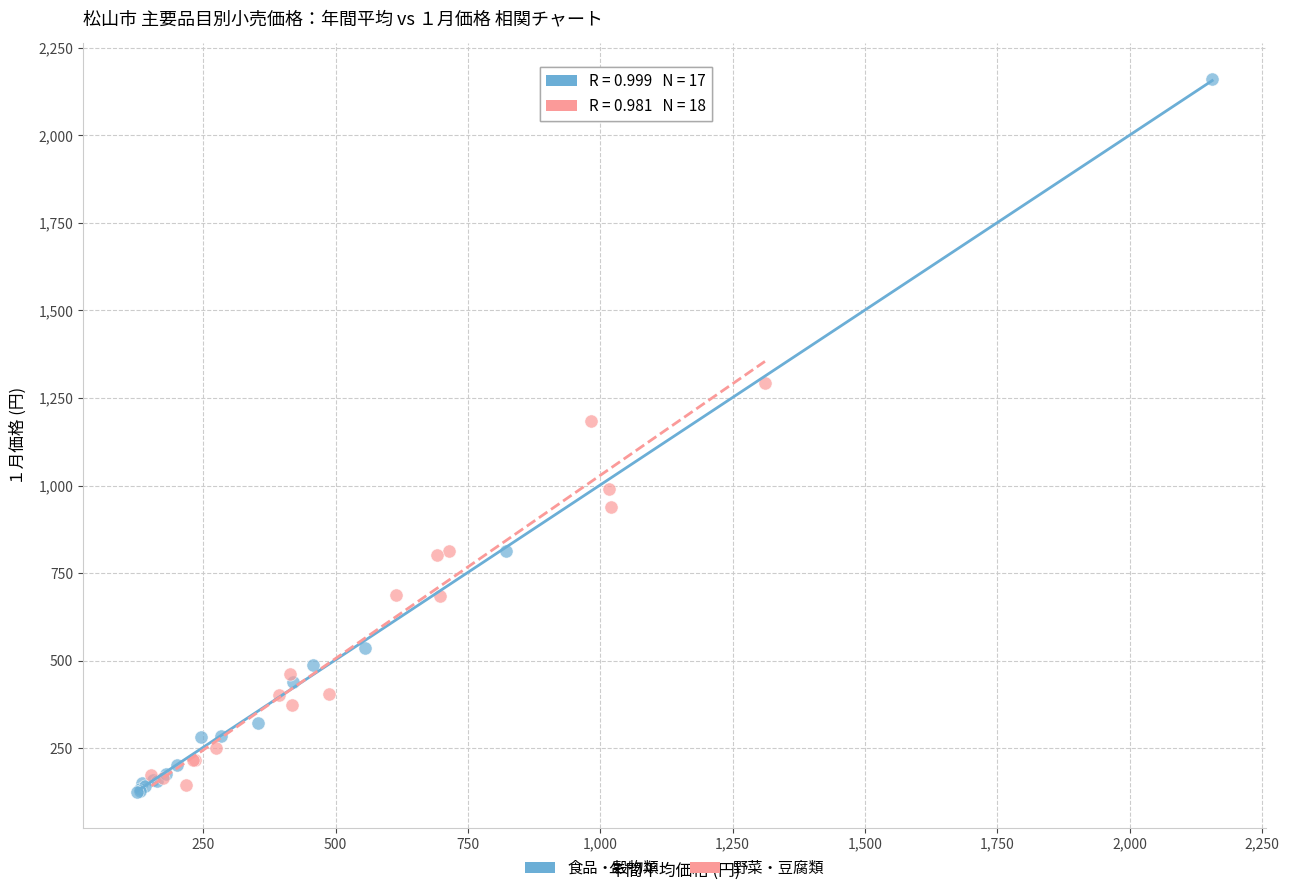

Which series reaches the minimum Y coordinate?

食品・穀物類